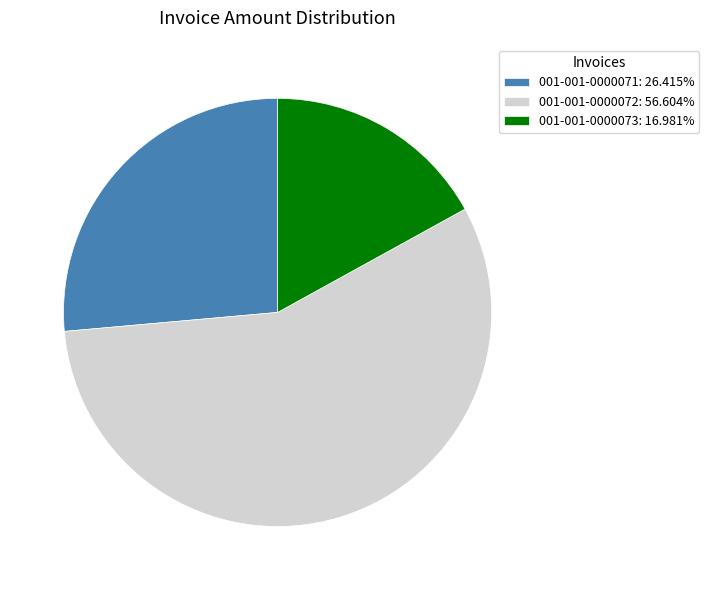

Is there any slice that represents more than half of the pie?

Yes